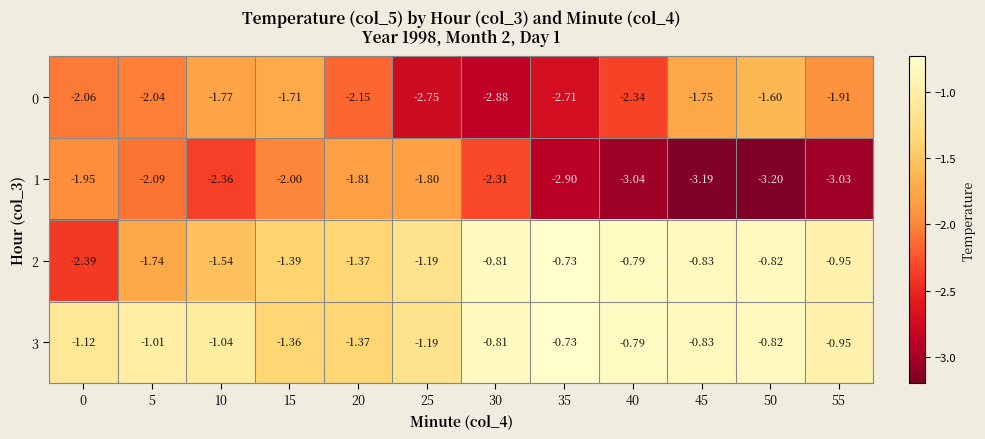

Is the value of 0 at 40 greater than the value of 1 at 30?

No